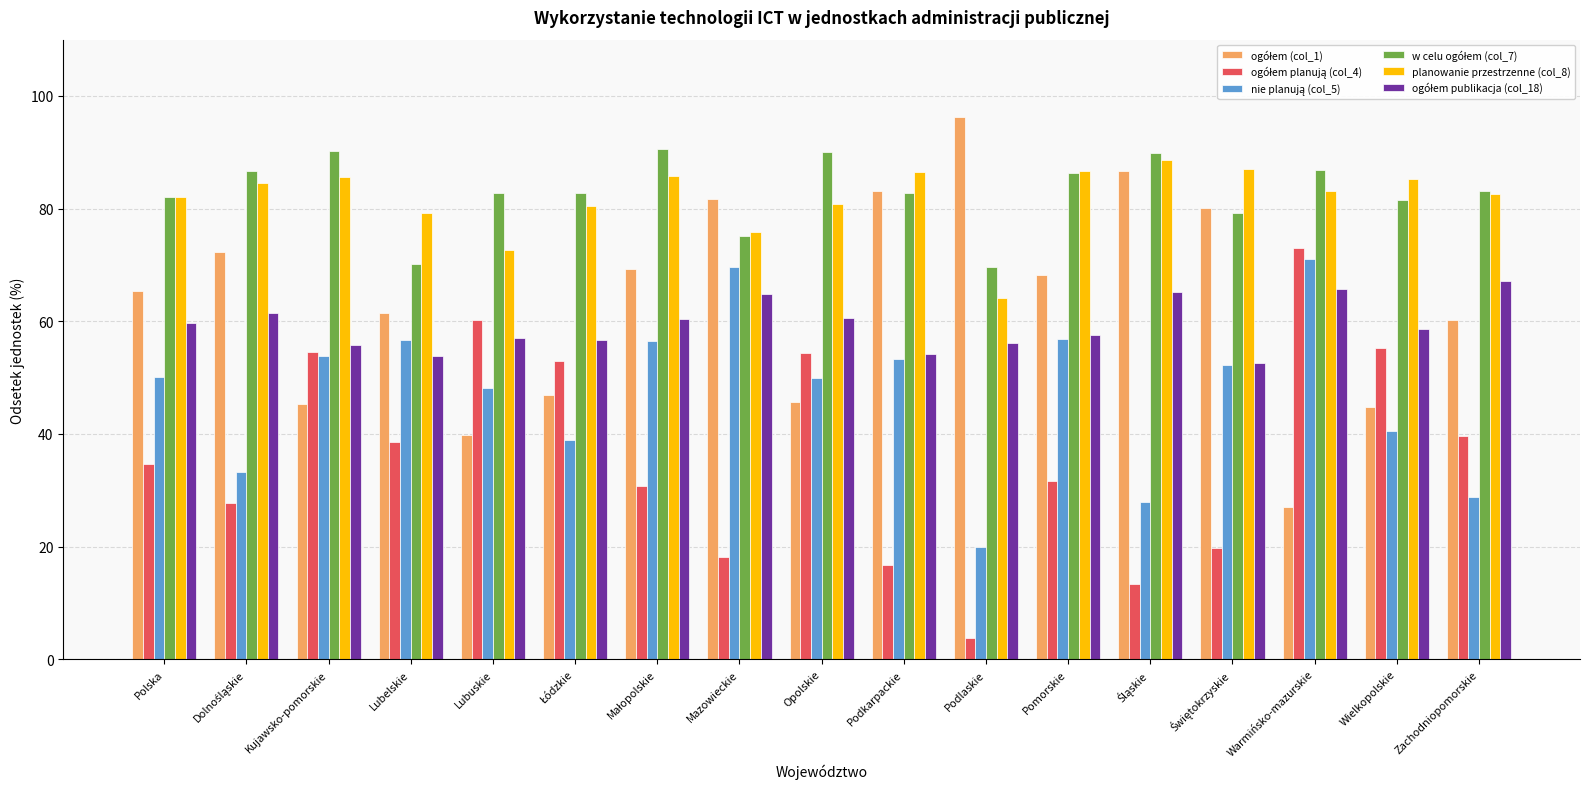

How many series are shown in this chart?

6